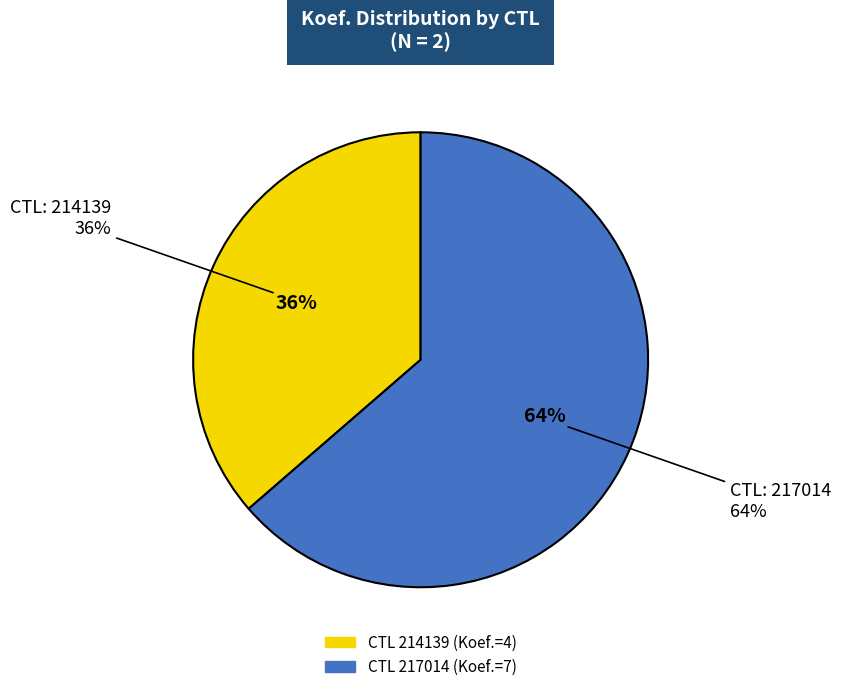

To the nearest percent, what is the difference between the largest and smallest slice percentages?

27%